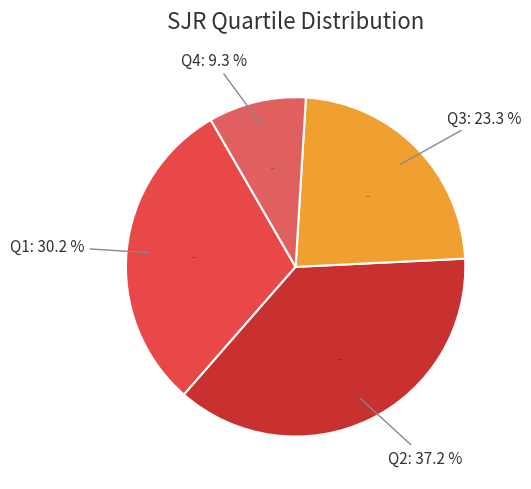

Which category has the biggest portion of the pie?

Q2